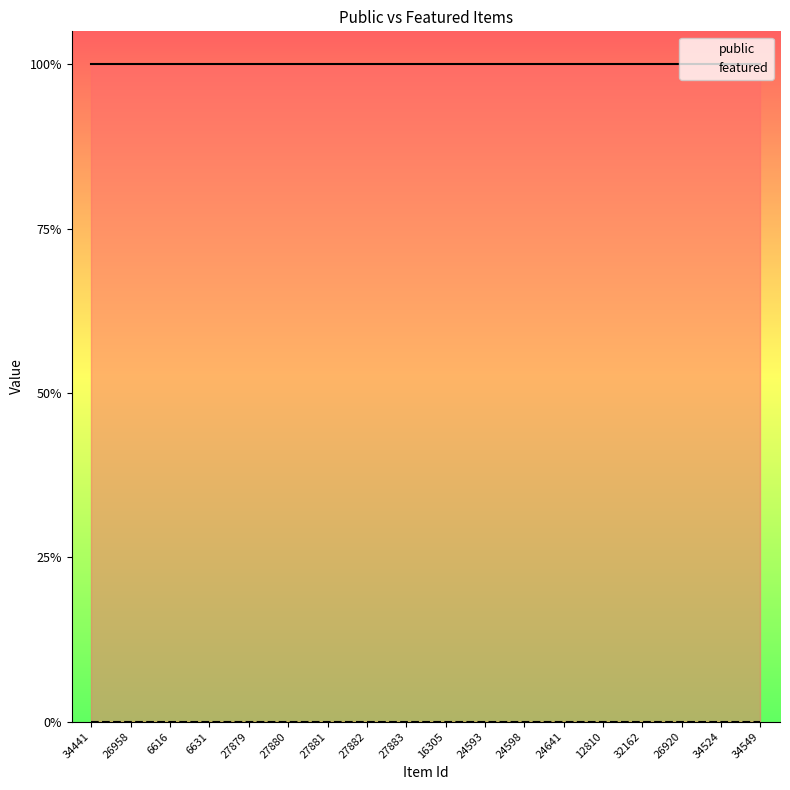

Between 26958 and 27881, which series saw the biggest shift?

public